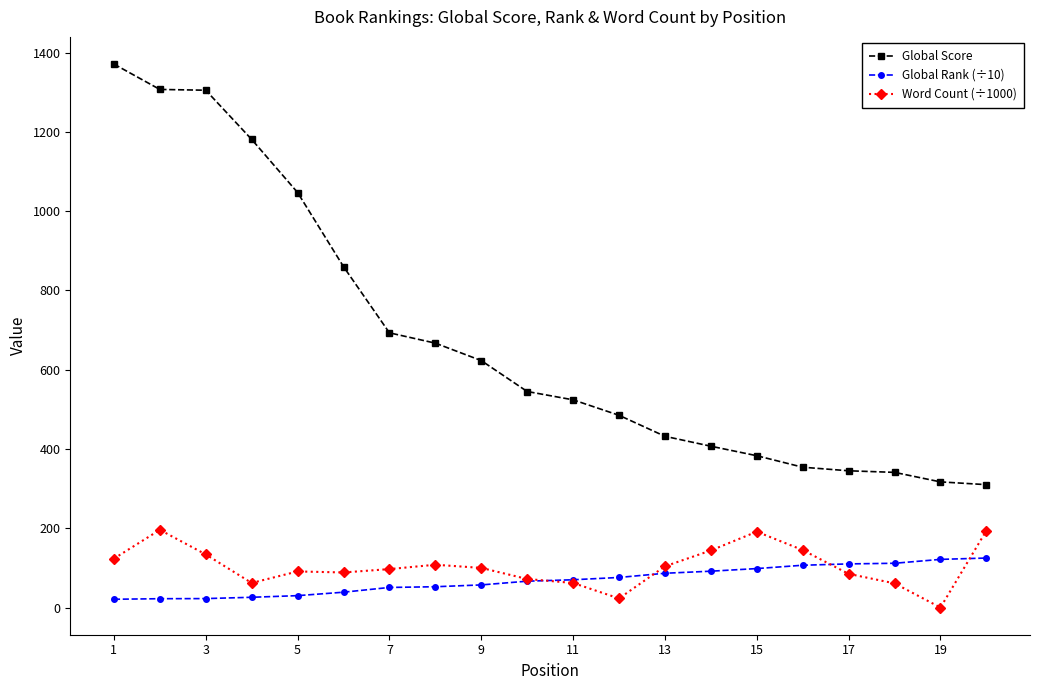

True or false: Word Count (÷1000) has more than 0 interior local peaks.

True